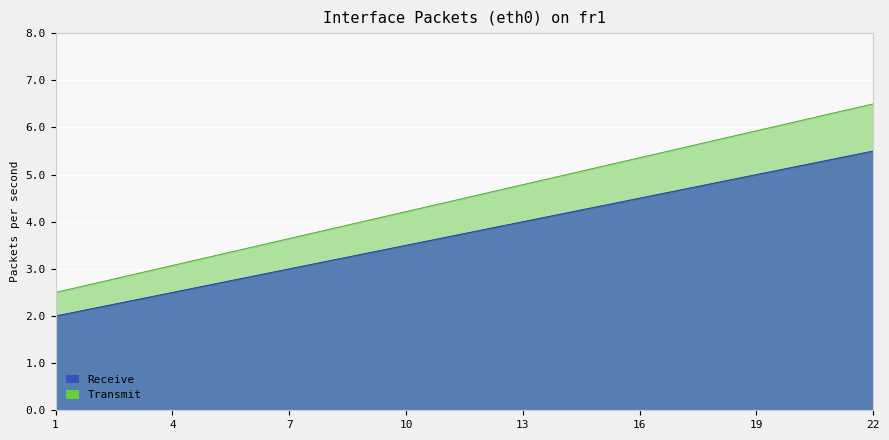

How many series are shown in this chart?

2